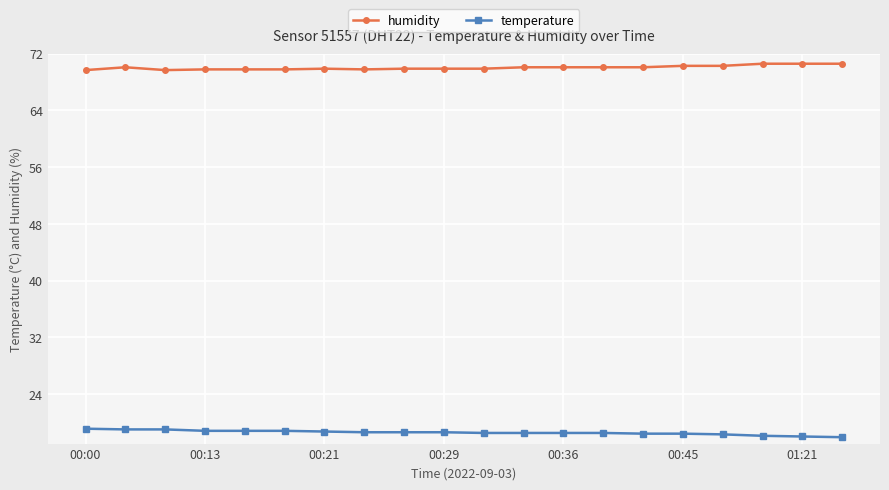

What is the minimum value for humidity?

69.7